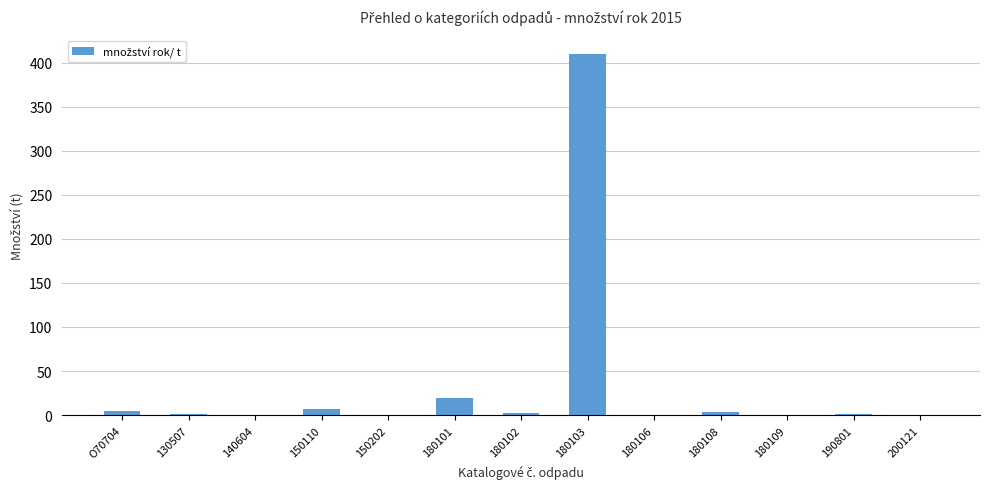

Is it true that the value at 150202 is 0.5?

True